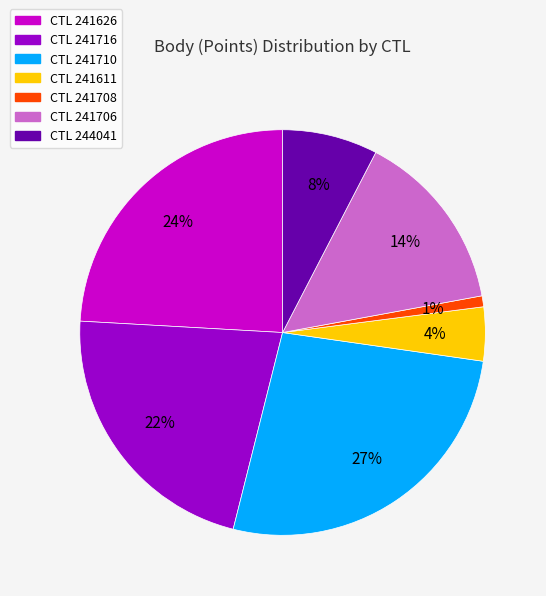

Count the number of slices in the pie.

7